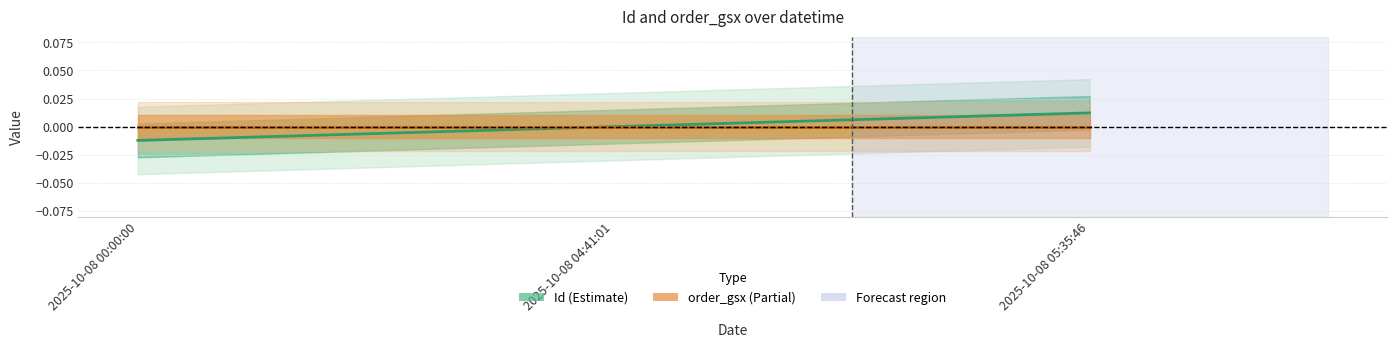

Which label corresponds to the largest value in the chart?

2025-10-08 05:35:46